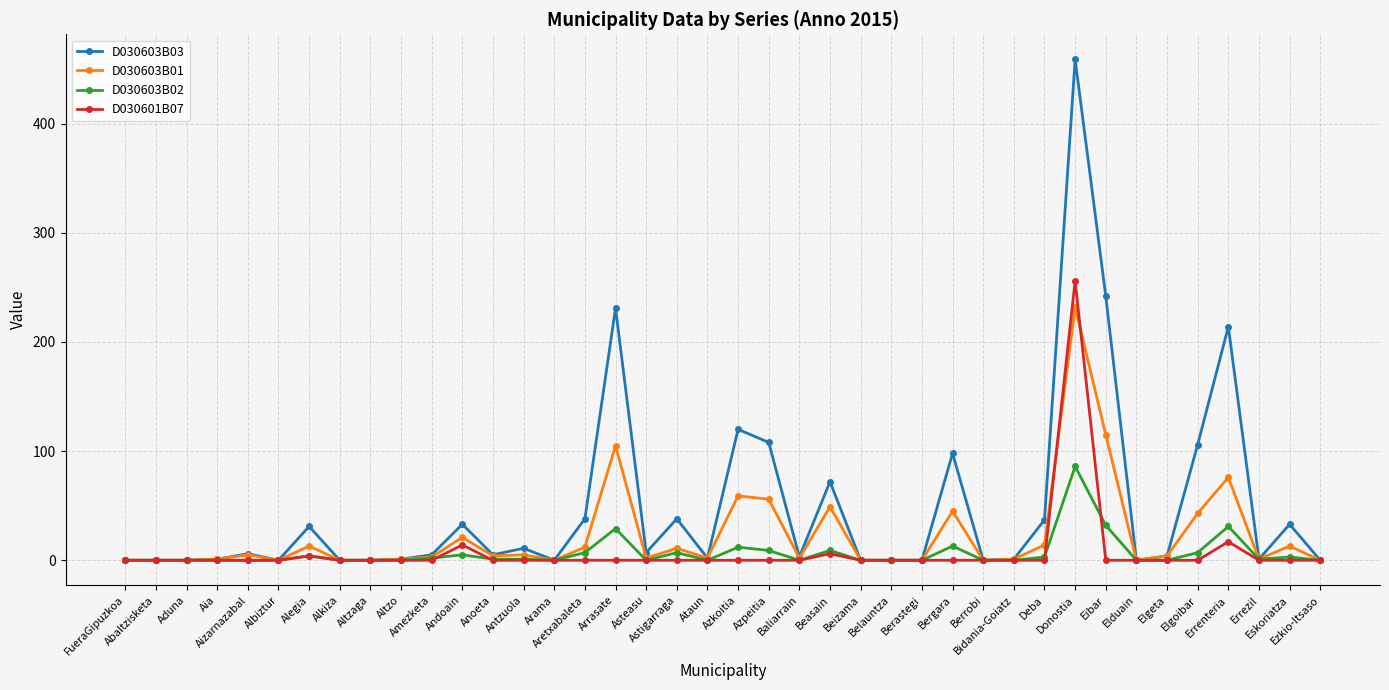

List the series in order of their peak value, lowest first.

D030603B02, D030603B01, D030601B07, D030603B03